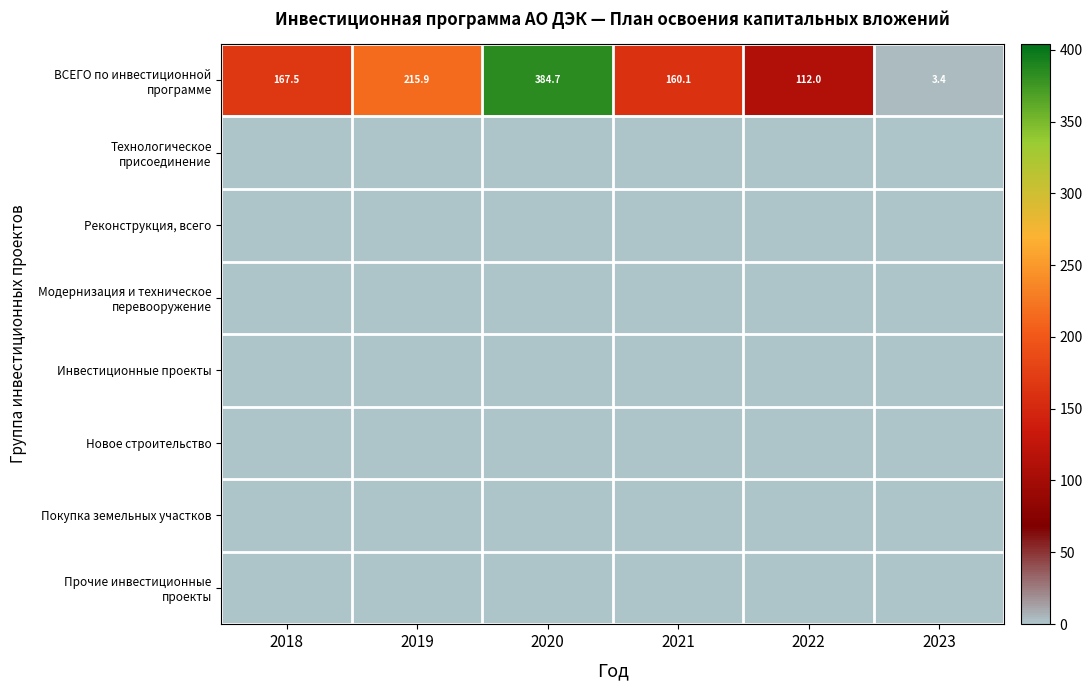

Rank the categories by ВСЕГО по инвестиционной программе value from lowest to highest.

2023, 2022, 2021, 2018, 2019, 2020